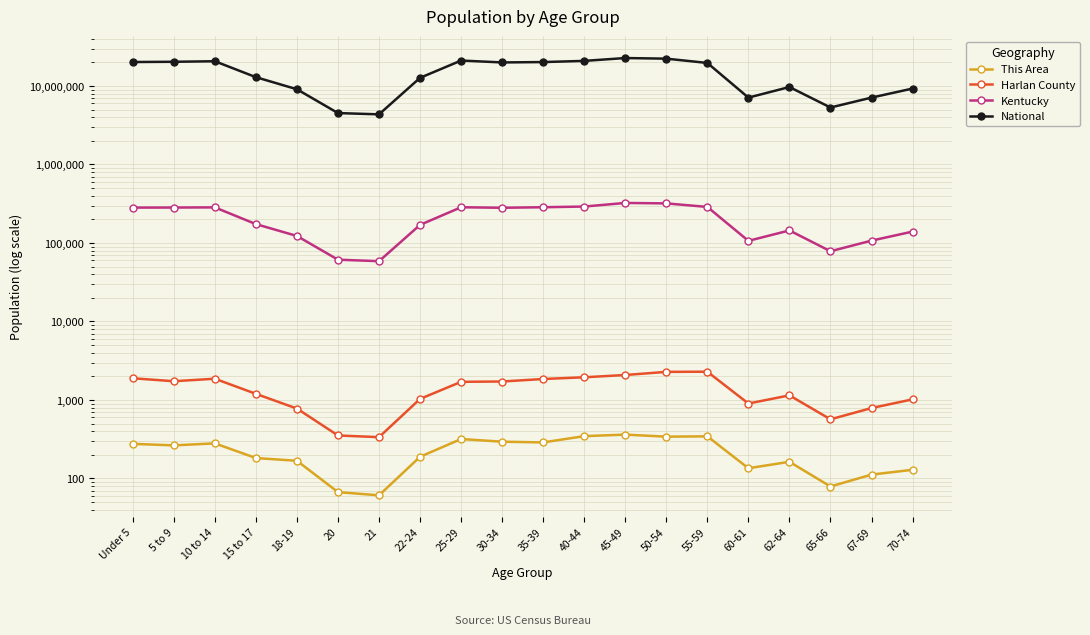

Which has a higher value, 35-39 or Under 5?

35-39